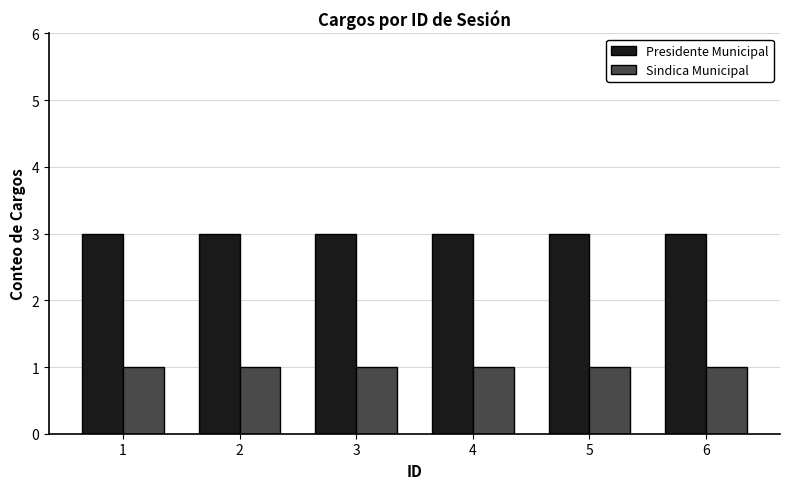

What is the sum of all Presidente Municipal values?

18